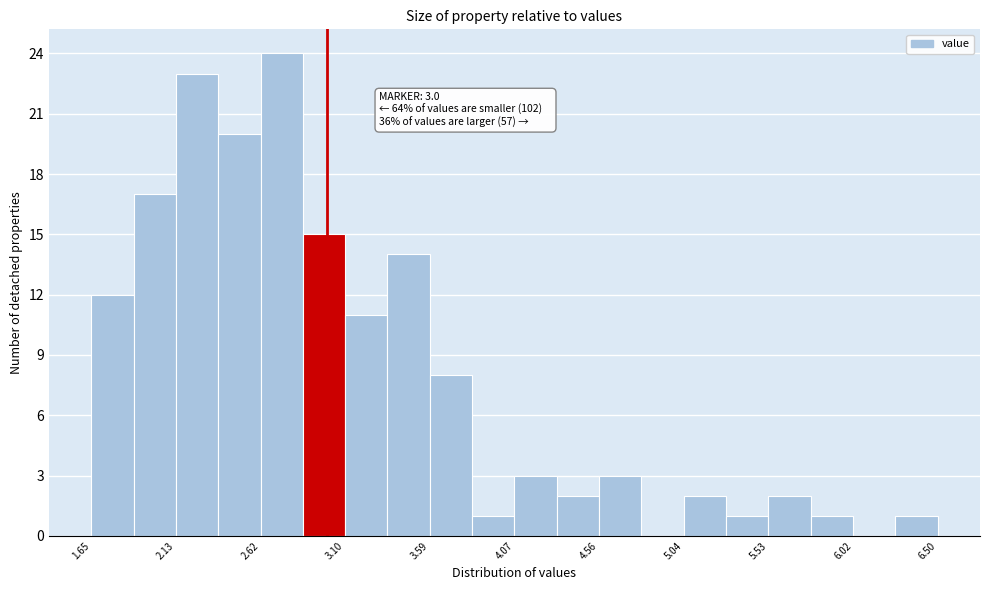

Which range on the x-axis has the tallest bar?

2.60 to 2.85